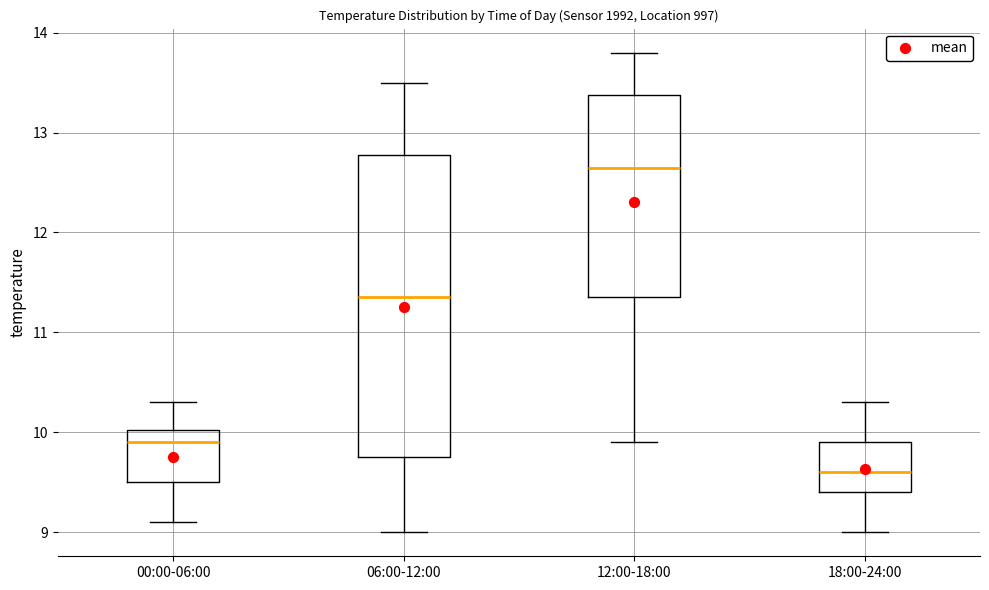

Comparing the boxes themselves (not the whiskers), which one is the tallest?

06:00-12:00